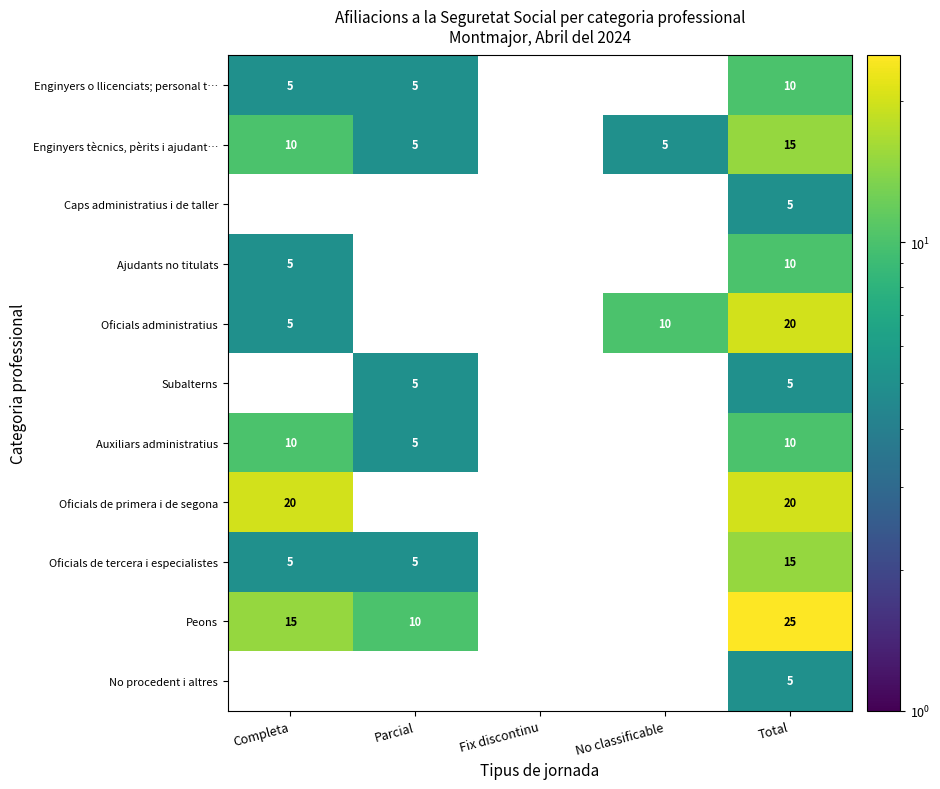

Is the value of Oficials administratius at Completa greater than the value of Oficials de primera i de segona at Completa?

No